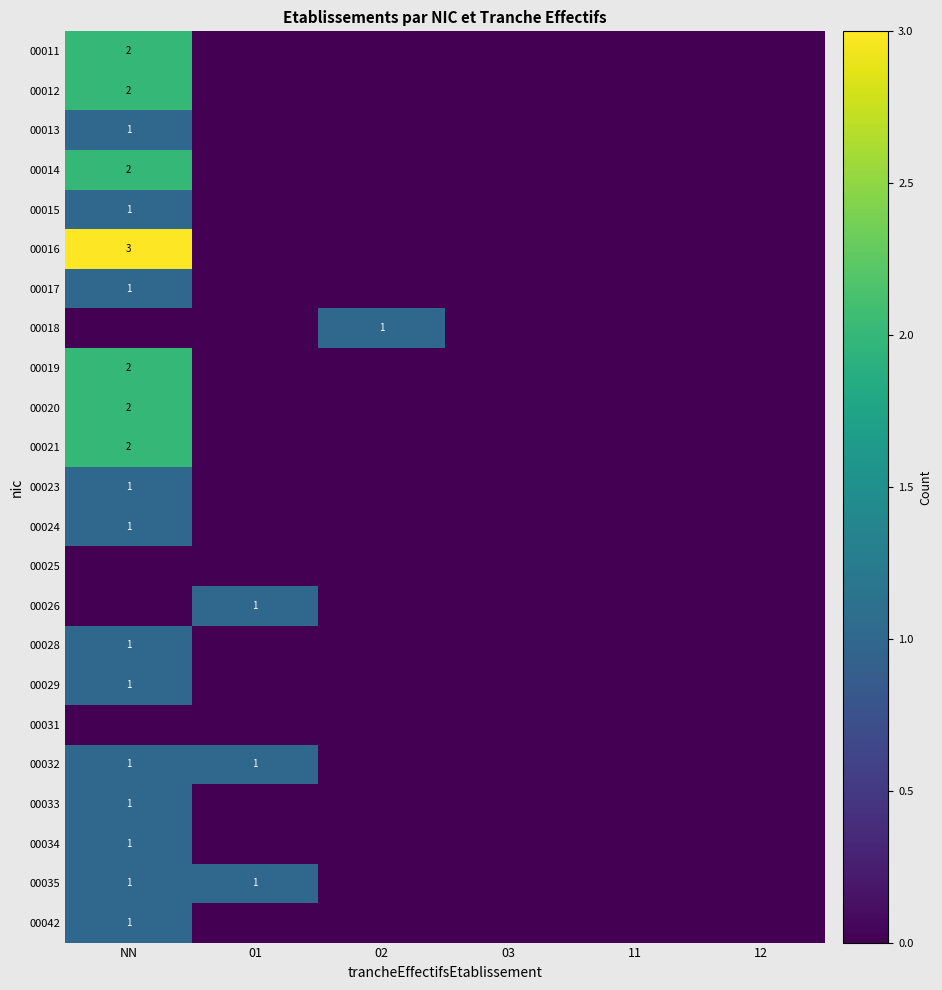

The value of 00020 at NN is 2. True or false?

True